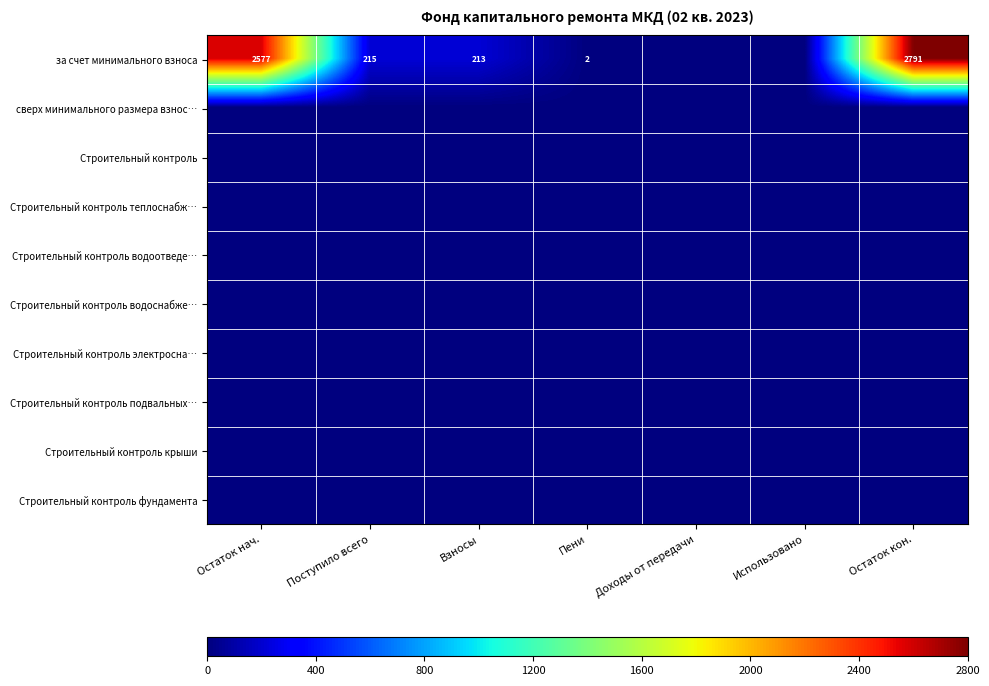

How many categories are shown in the chart?

7